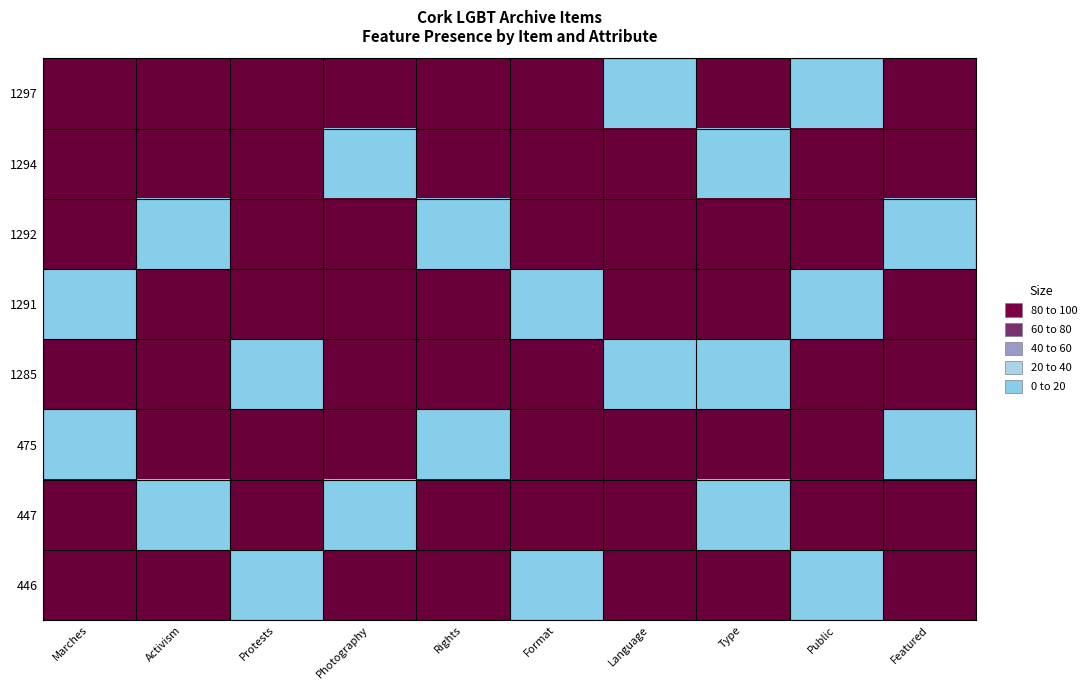

How many distinct data groups are displayed?

8